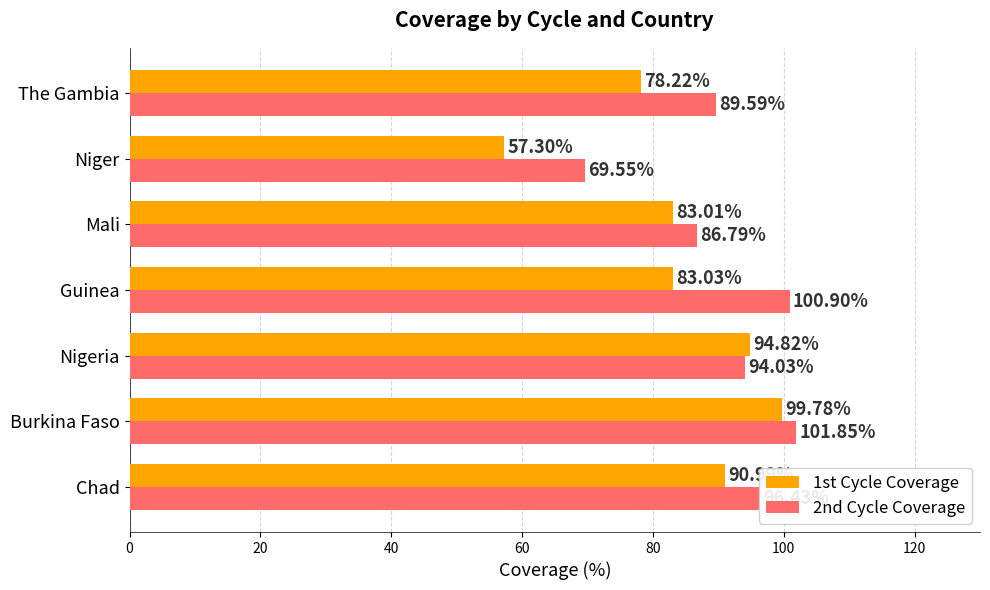

Which series has the largest total across all categories?

2nd Cycle Coverage